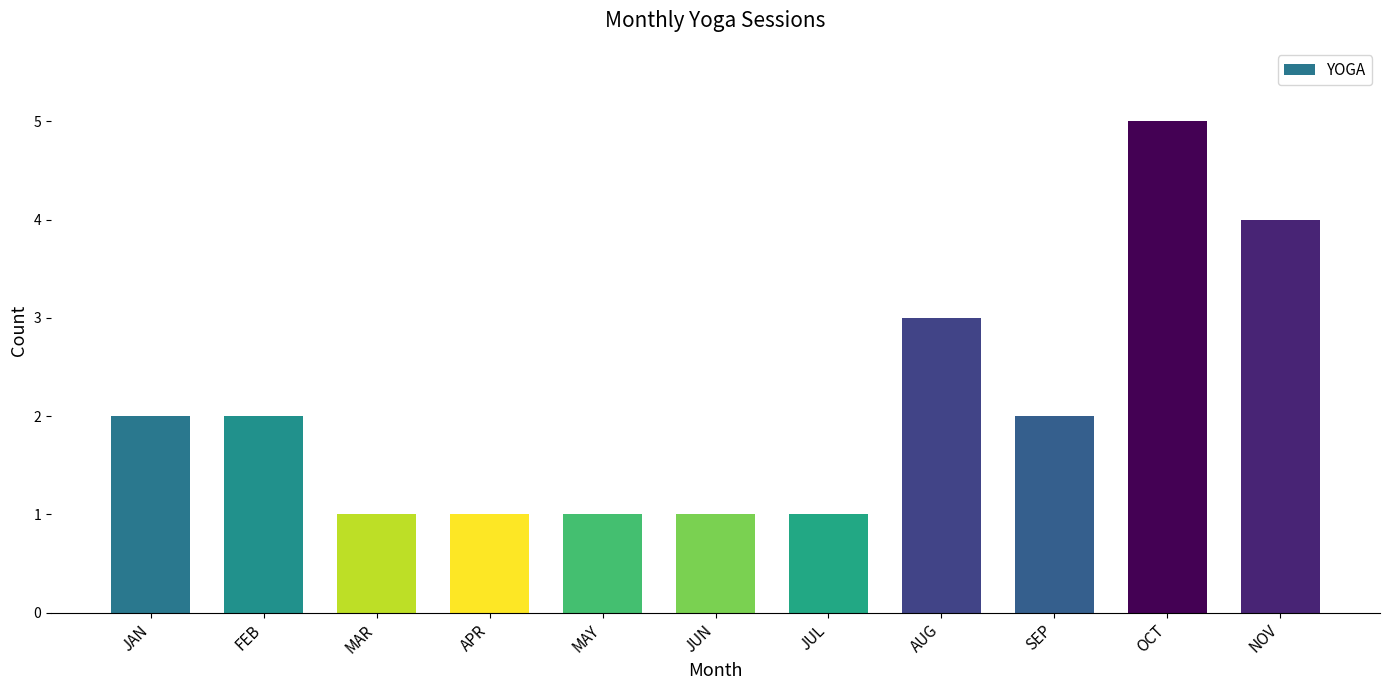

What is the label of the 9th bar from the left?

SEP